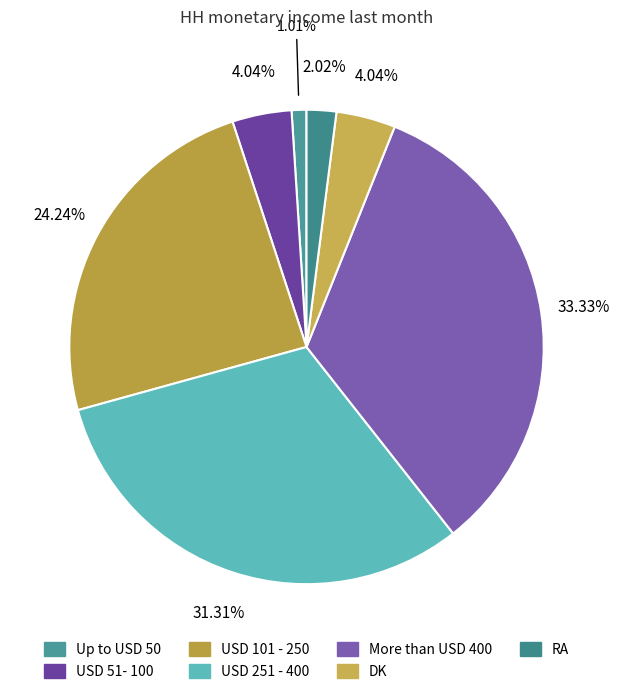

To the nearest percent, what is the combined percentage of More than USD 400 and Up to USD 50?

34%